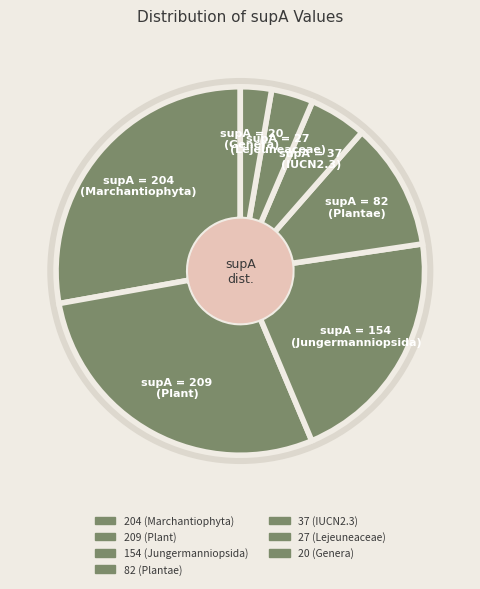

Which category has the biggest portion of the pie?

supA = 209 (Plant)